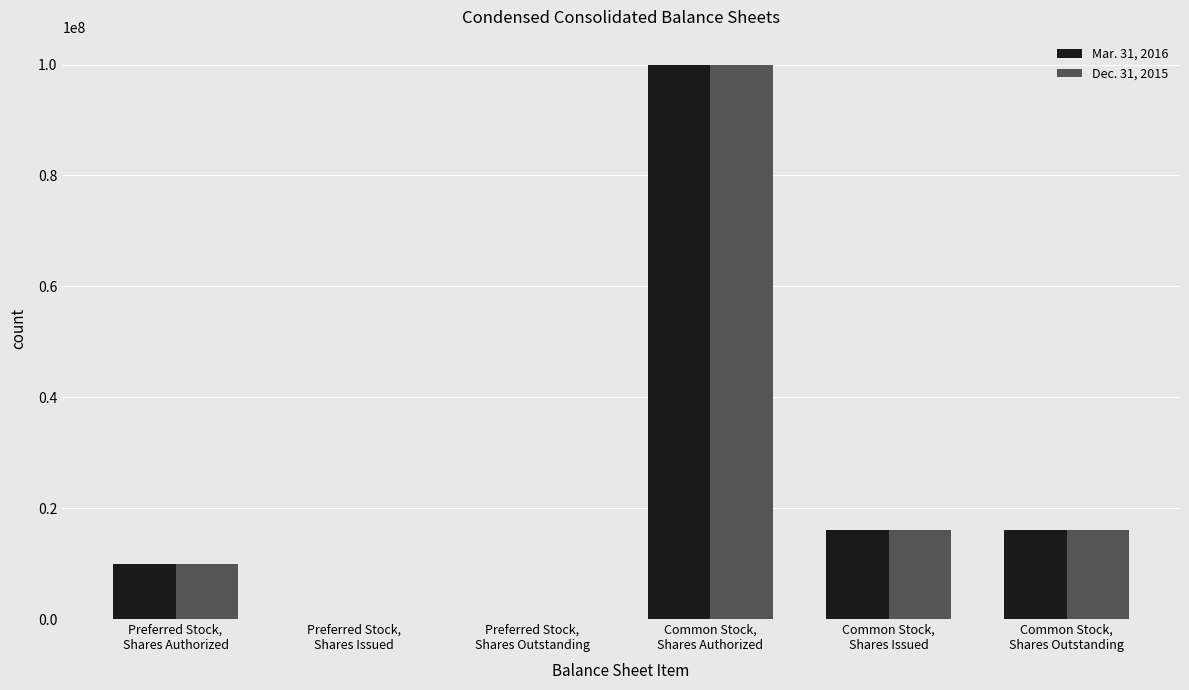

Reading left to right, list all the values displayed in this chart.

Mar. 31, 2016: Preferred Stock,
Shares Authorized=10000000	Preferred Stock,
Shares Issued=0	Preferred Stock,
Shares Outstanding=0	Common Stock,
Shares Authorized=100000000	Common Stock,
Shares Issued=16107071	Common Stock,
Shares Outstanding=16107071
Dec. 31, 2015: Preferred Stock,
Shares Authorized=10000000	Preferred Stock,
Shares Issued=0	Preferred Stock,
Shares Outstanding=0	Common Stock,
Shares Authorized=100000000	Common Stock,
Shares Issued=16107071	Common Stock,
Shares Outstanding=16107071